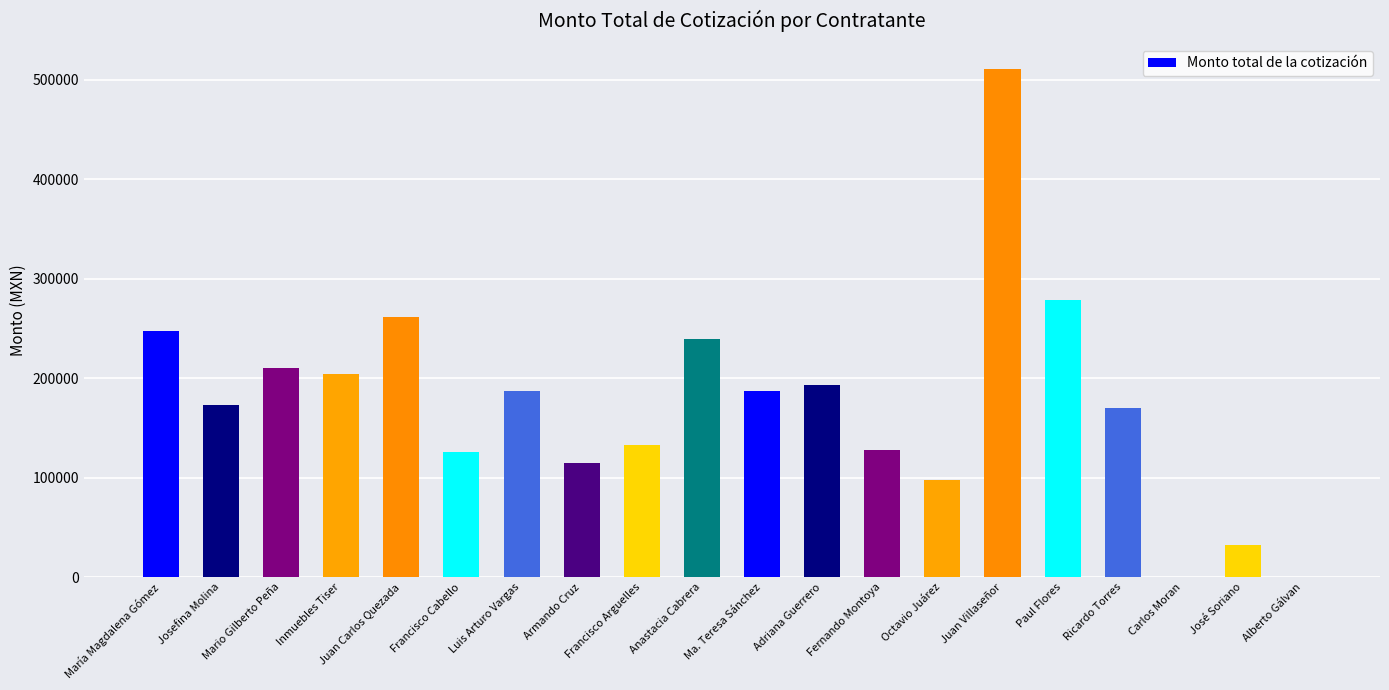

What is the change in value from Josefina Molina to Ricardo Torres?

-3014.2